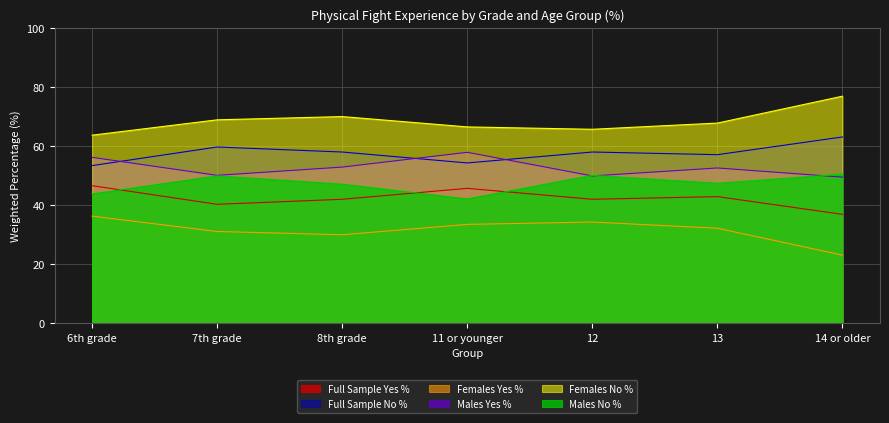

Which series changed the most between 6th grade and 13?

Females Yes %